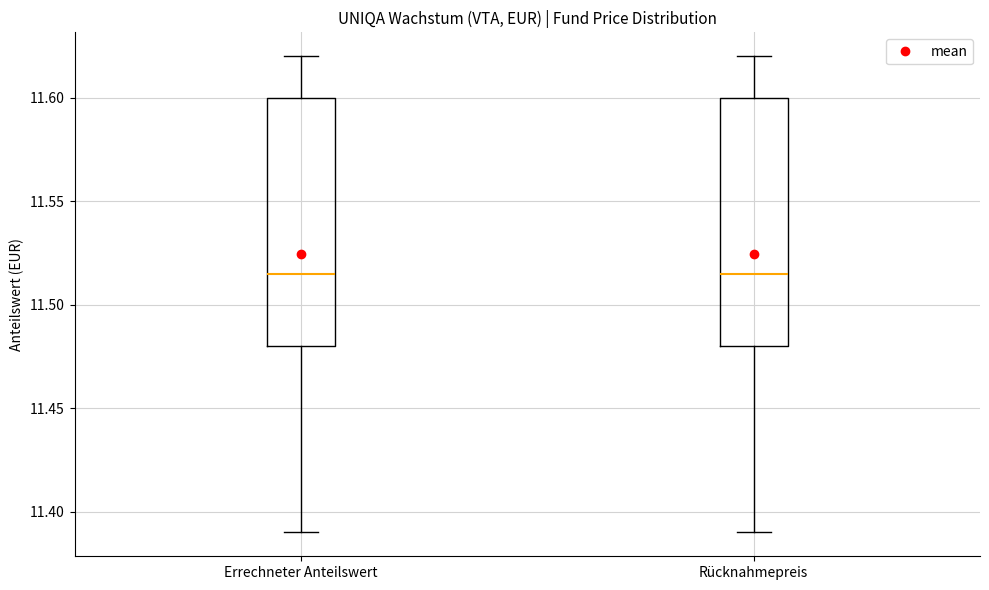

Reading left to right, transcribe this box plot: for each box, give where its median line is, the range the box spans, and where its two whiskers end, as read against the y-axis. The values are not printed on the chart, so give them approximately, as read against the axis.

Errechneter Anteilswert: median 11.515, box 11.480 to 11.600, whiskers 11.390 to 11.620
Rücknahmepreis: median 11.515, box 11.480 to 11.600, whiskers 11.390 to 11.620